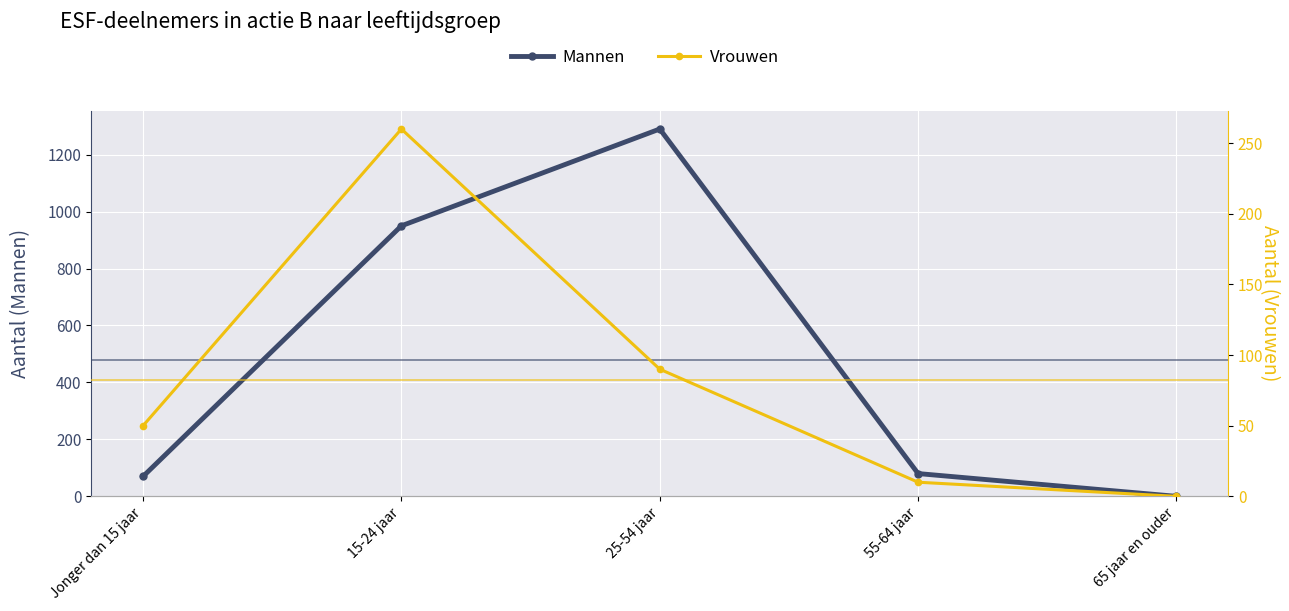

Rank the categories by Mannen value from highest to lowest.

25-54 jaar, 15-24 jaar, 55-64 jaar, Jonger dan 15 jaar, 65 jaar en ouder